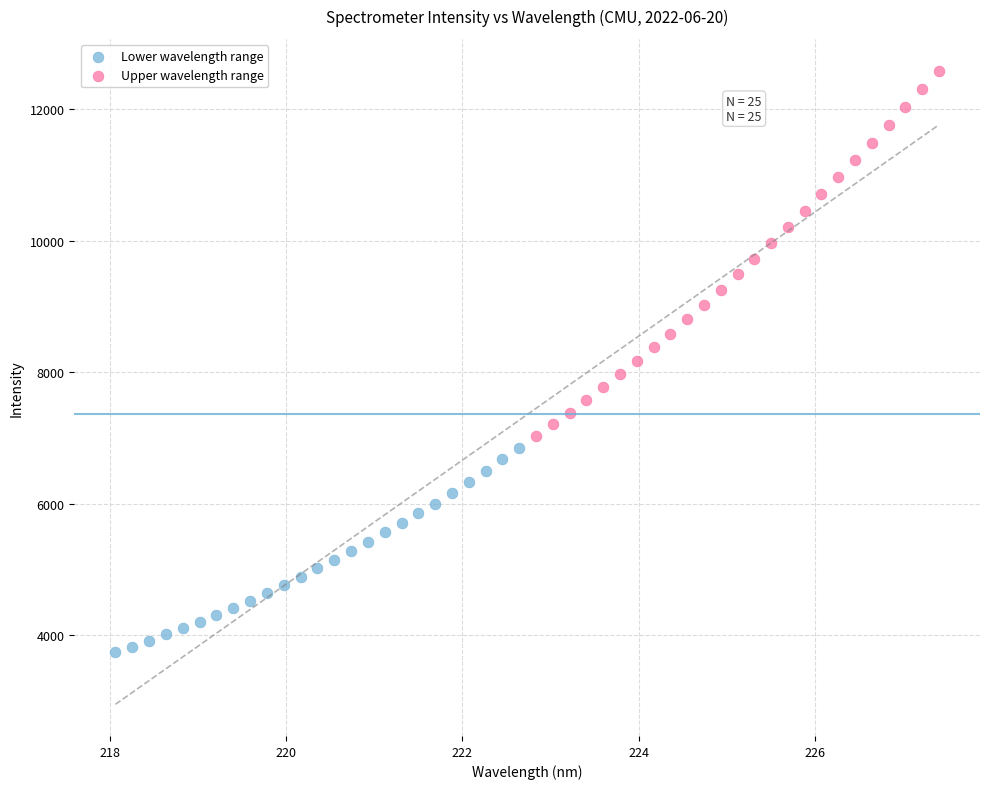

Which series contains the lowest Y value?

Lower wavelength range